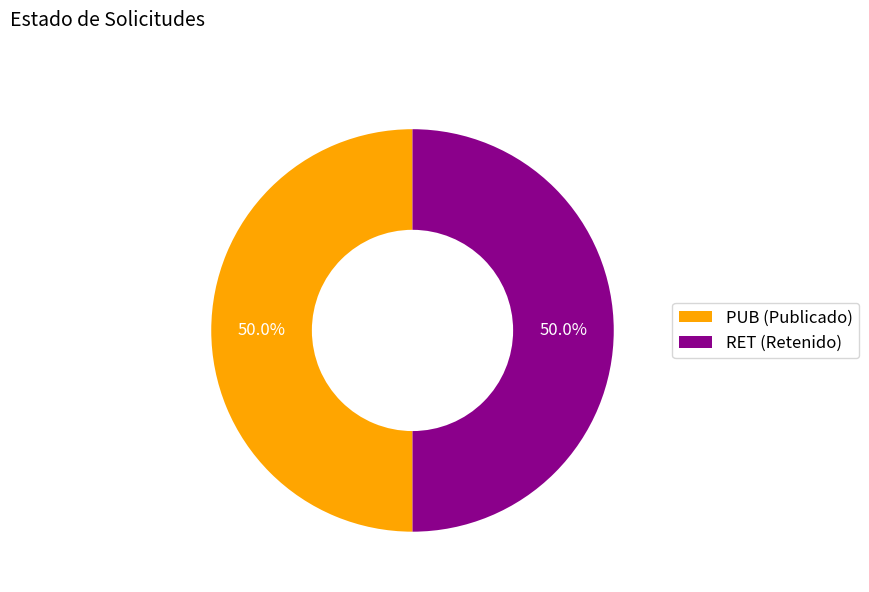

How many slices are in this pie chart?

2